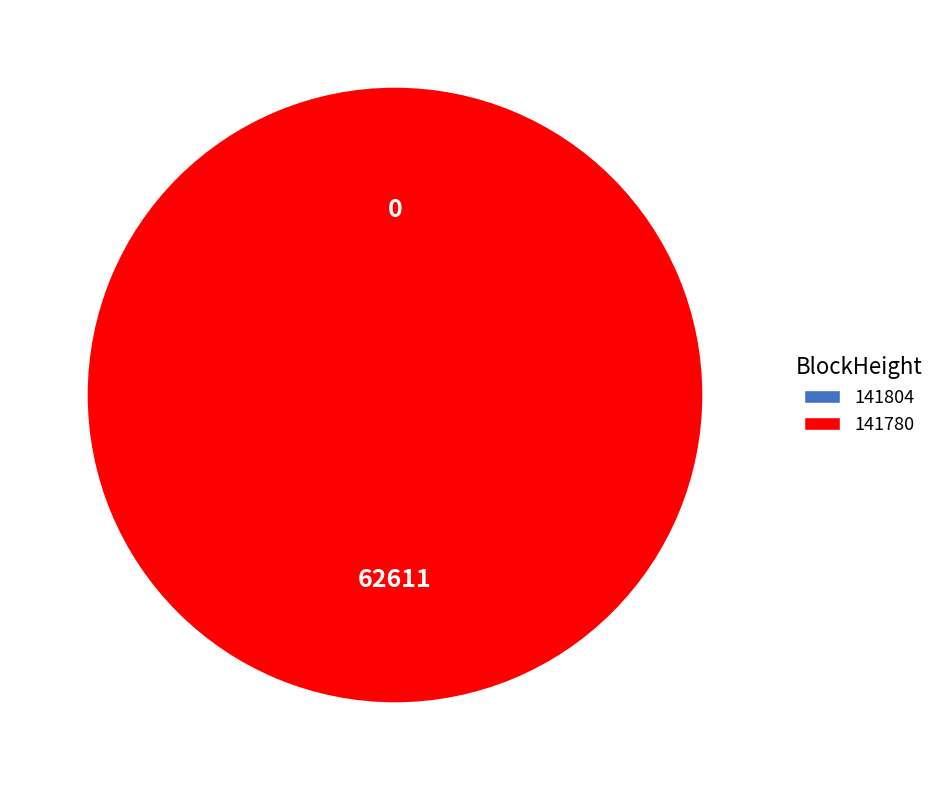

Which has a higher value, 141804 or 141780?

141780